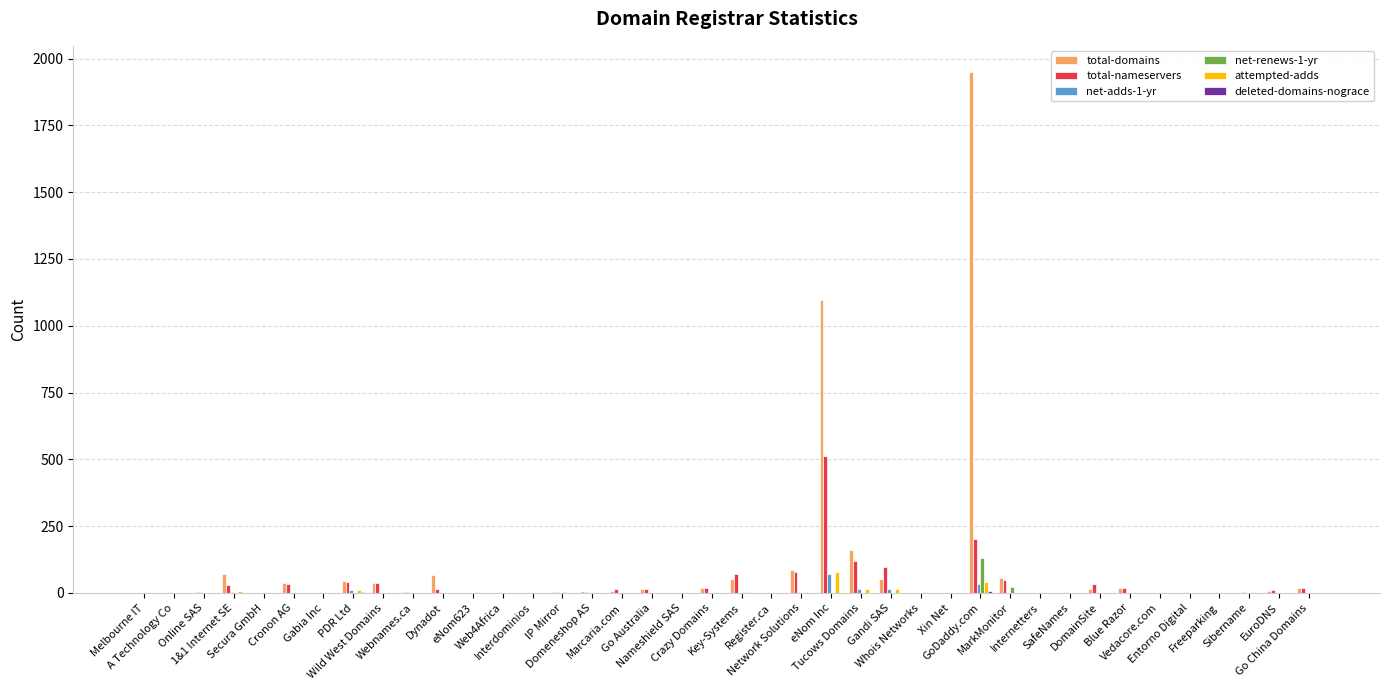

At how many categories does at least one series exceed 940?

2